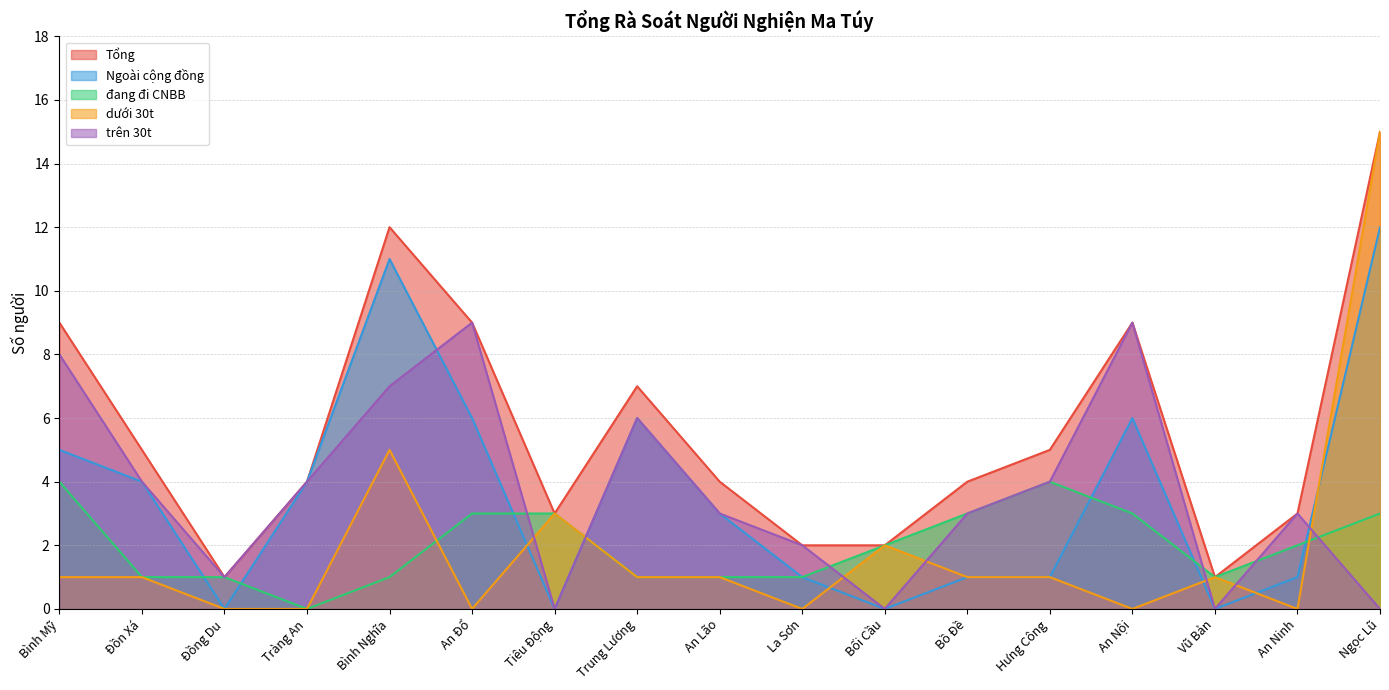

List the series in order of their peak value, highest first.

Tổng, dưới 30t, Ngoài cộng đồng, trên 30t, đang đi CNBB